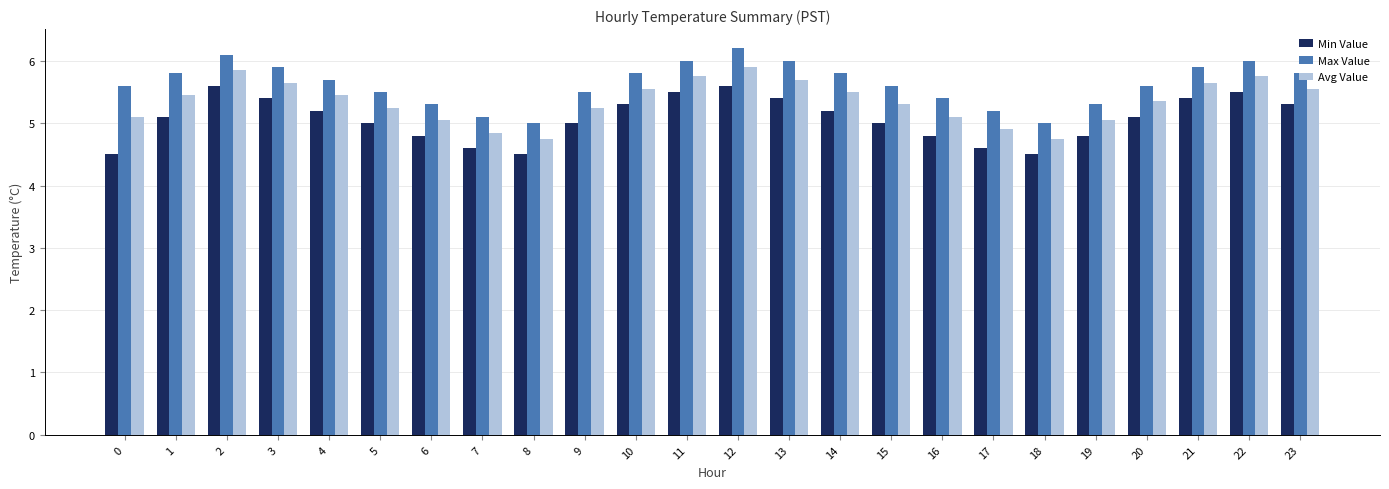

What value does the Max Value series have at 16?

5.4